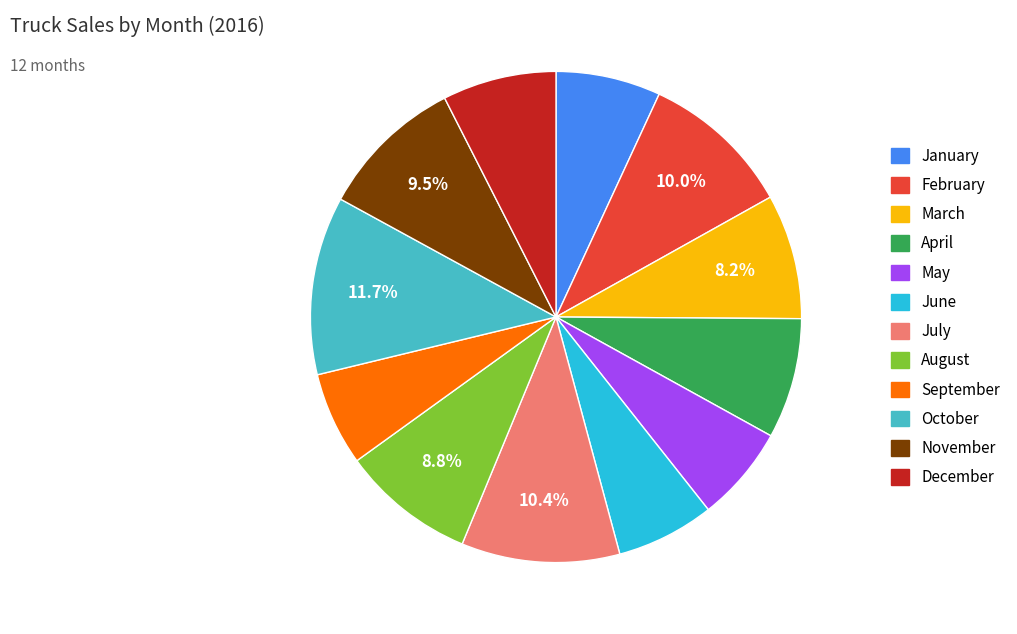

The March slice represents 15% of the pie. True or false?

False